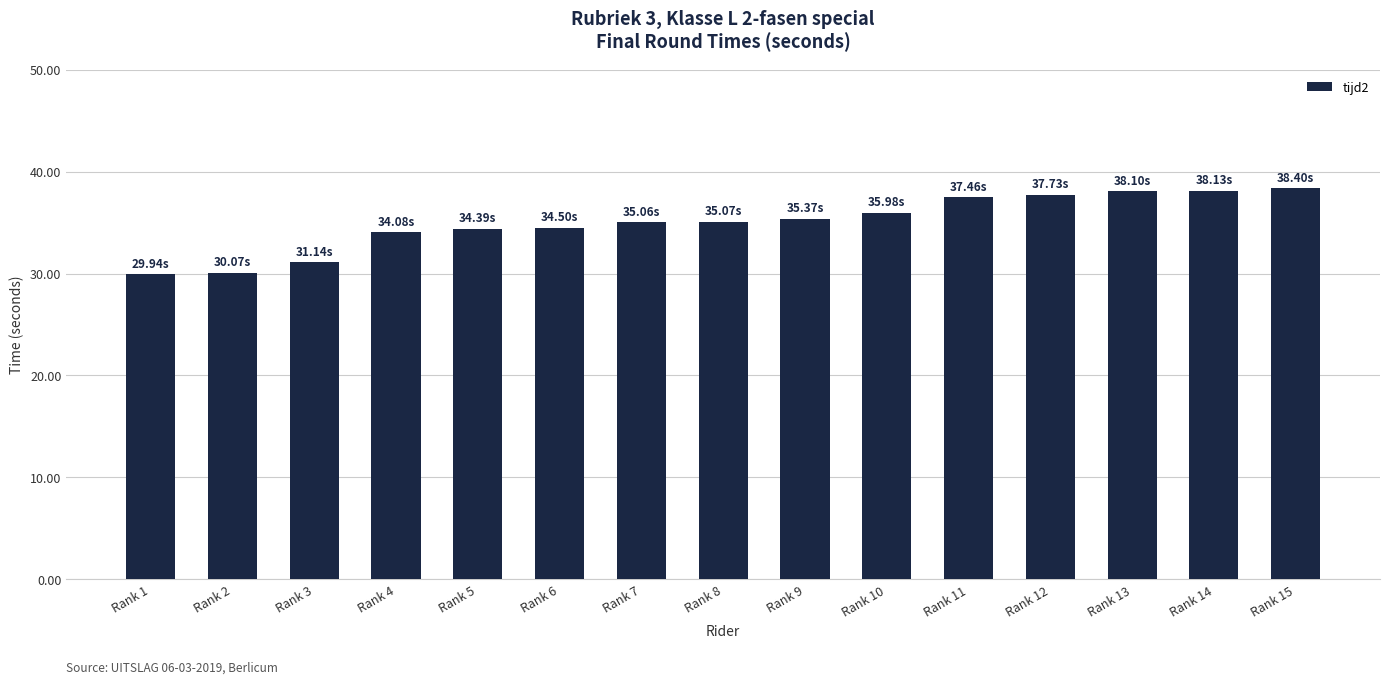

What is the ratio of the value at Rank 12 to the value at Rank 15?

1.0